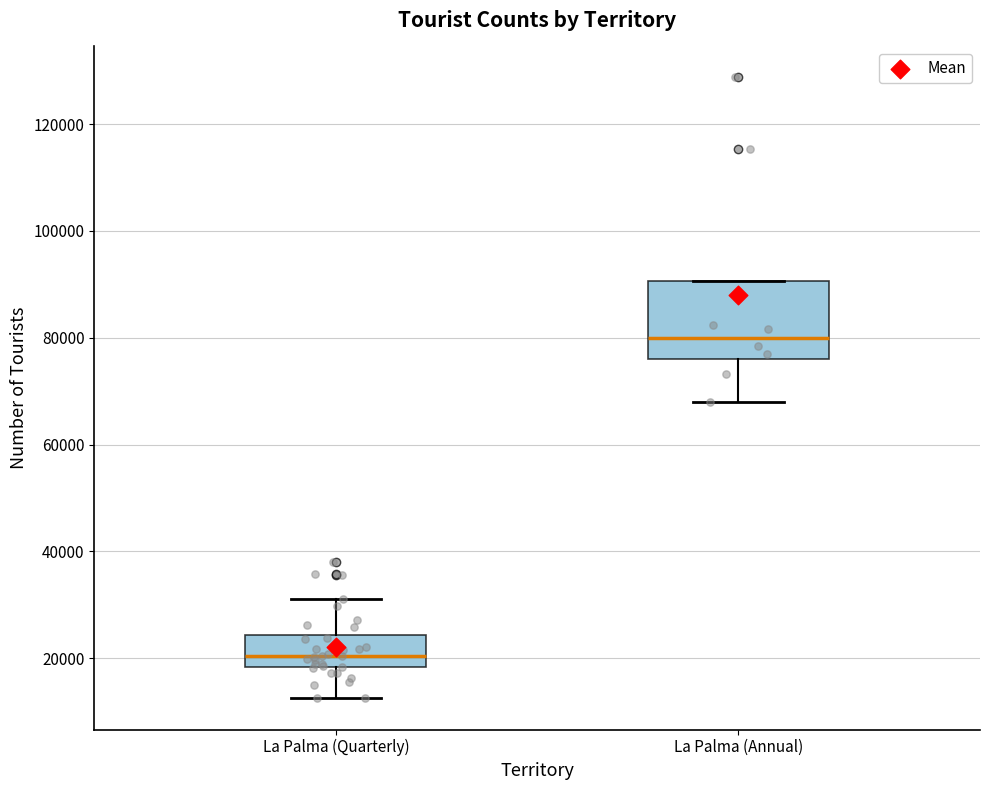

Where is the upper edge of the box for La Palma (Quarterly) on the y-axis? The values are not printed on the chart, so give them approximately, as read against the axis.

24000